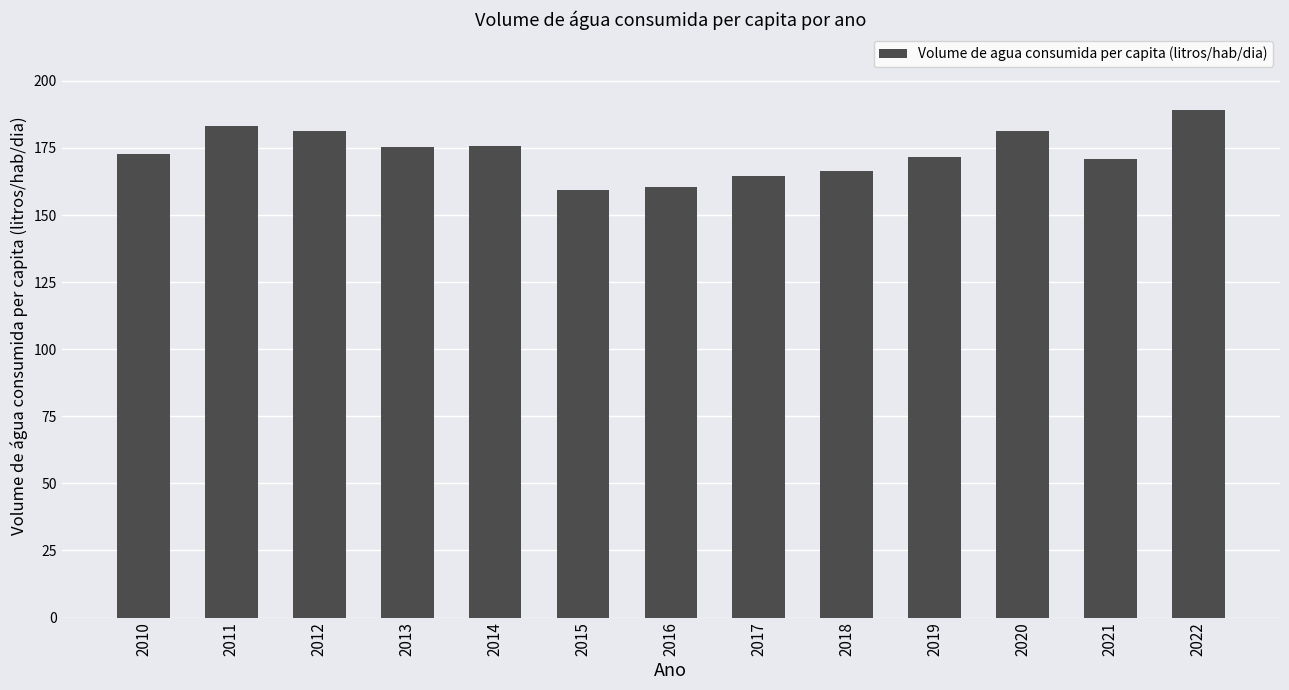

Between 2016 and 2011, which is larger?

2011